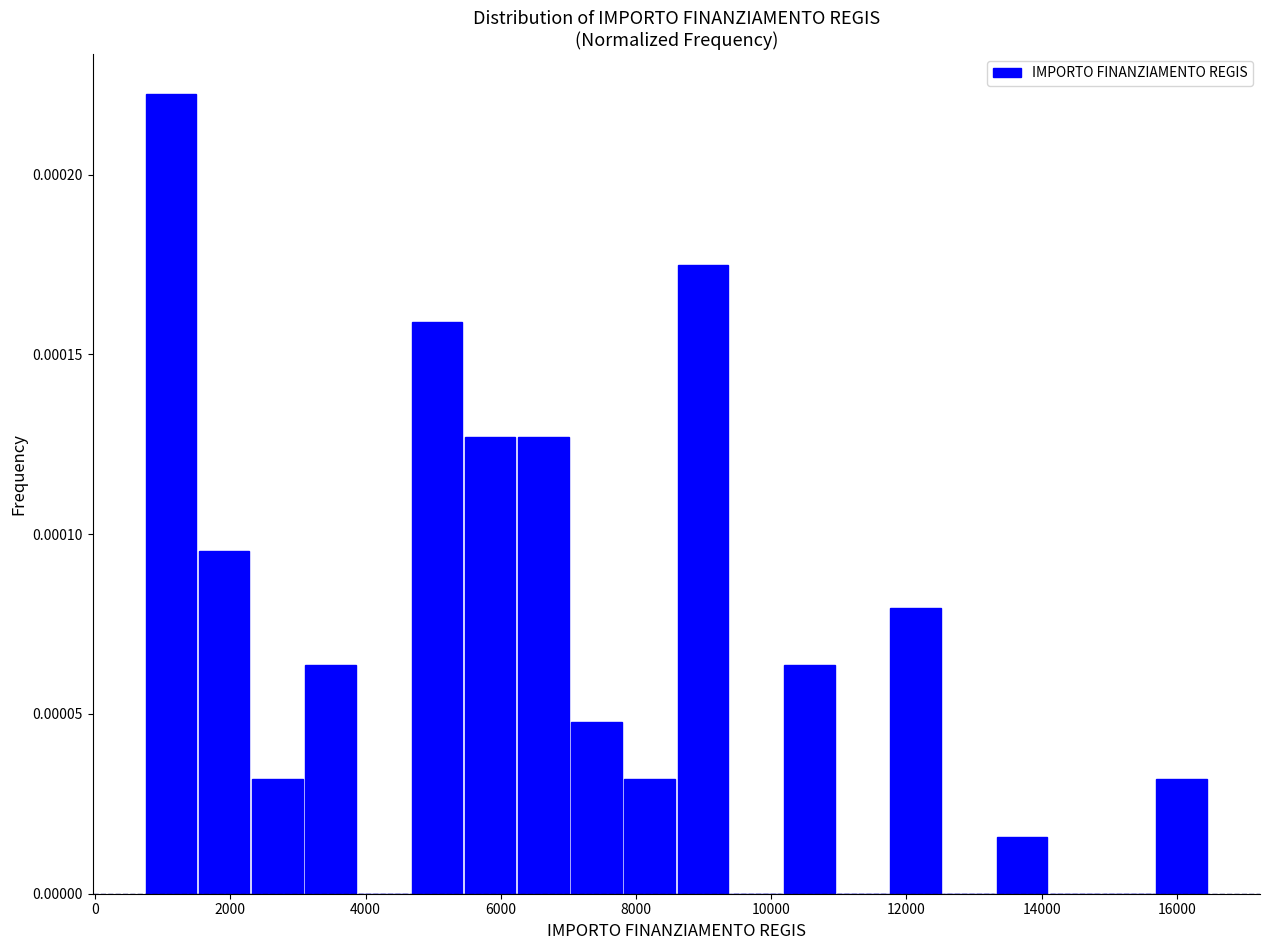

Read against the x-axis, roughly where is the centre of the tallest bar?

1200